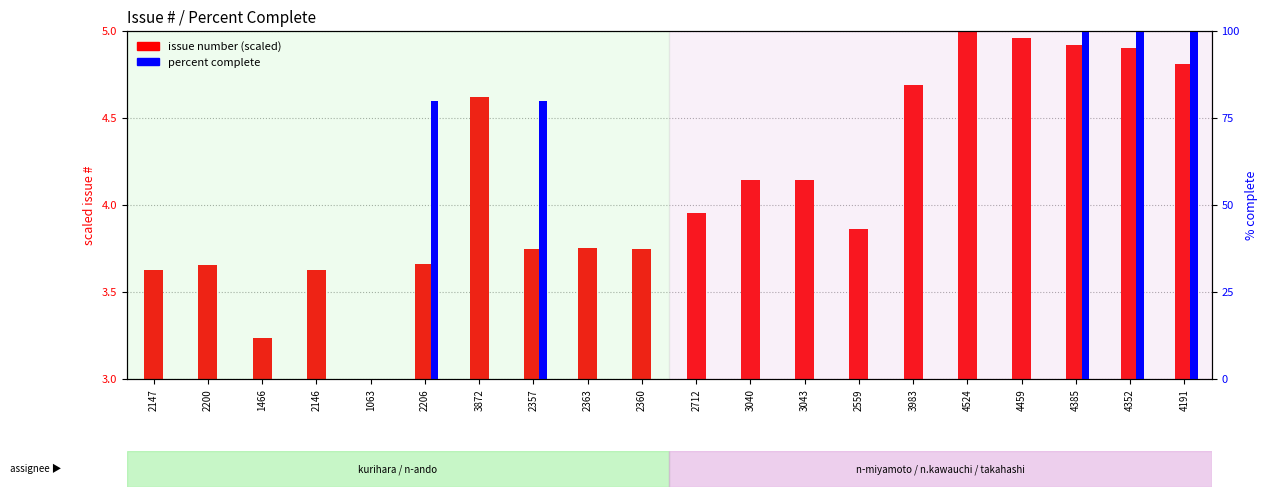

What is the sum of all percent complete values?

460.0